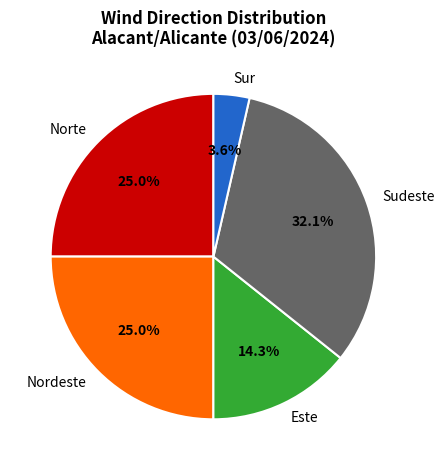

Does Sur account for over 50% of the chart?

No